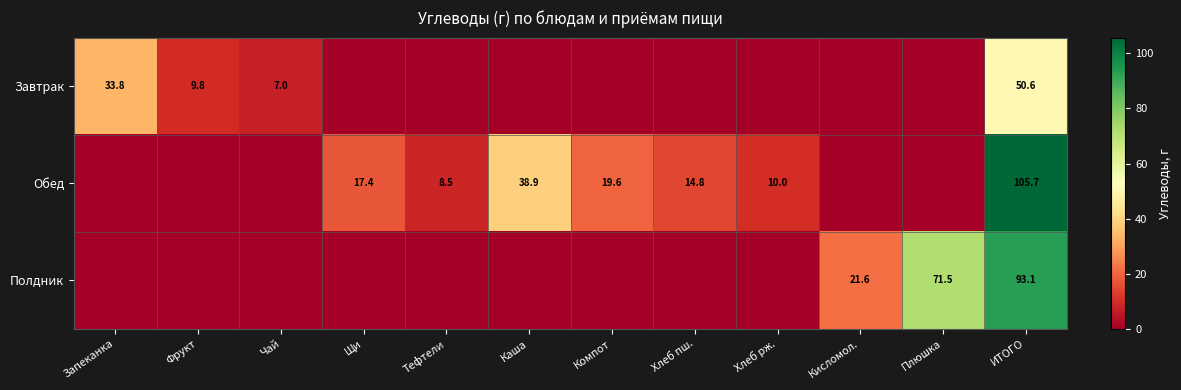

What is the difference between the Обед values at ИТОГО and Тефтели?

97.2